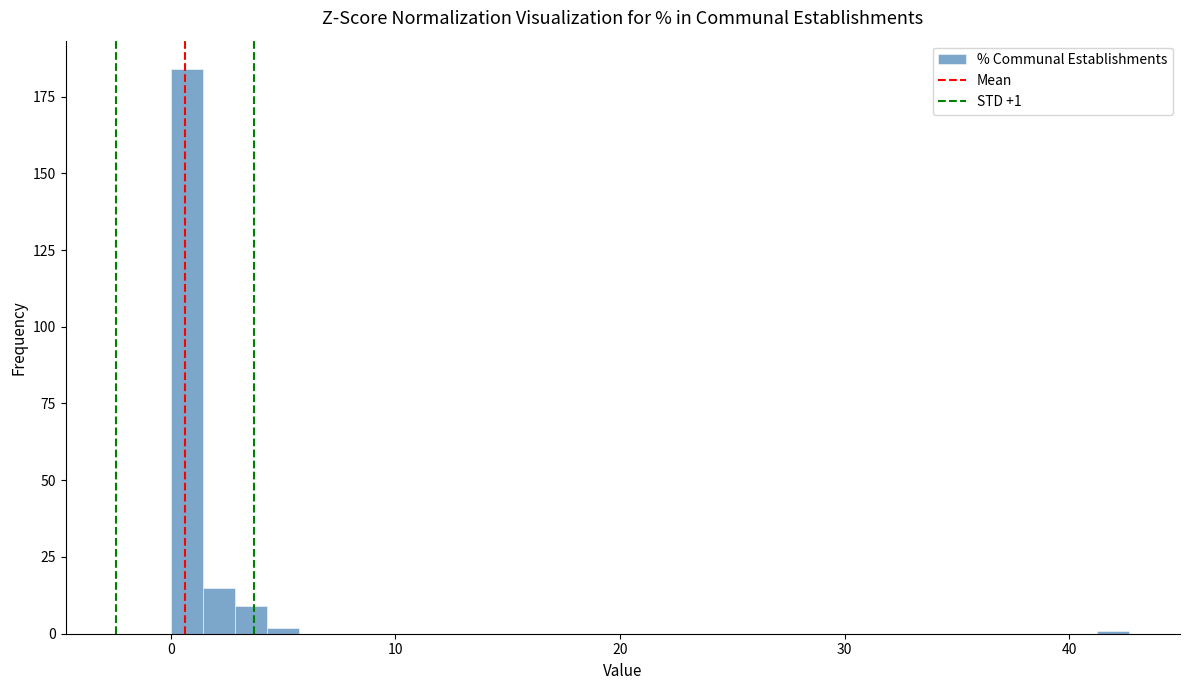

Around what value on the x-axis is the tallest bar? Give the approximate position of its centre, as read against the axis.

1